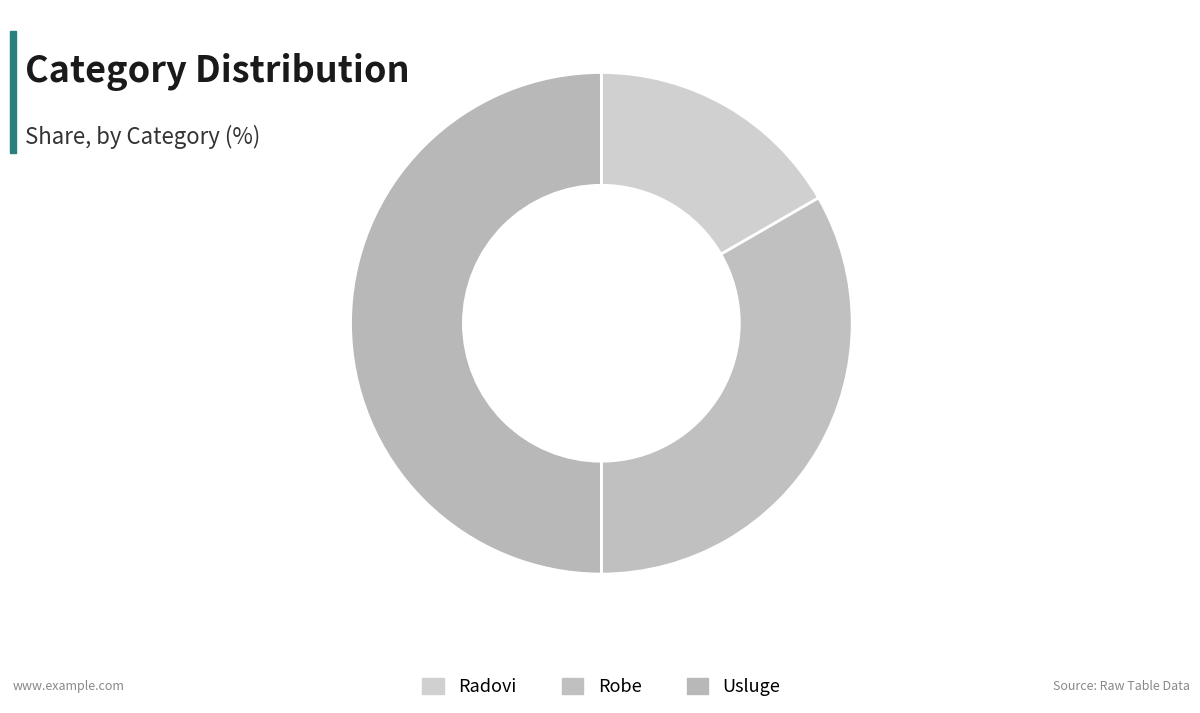

What is the ratio of the value at Robe to the value at Radovi?

2.0